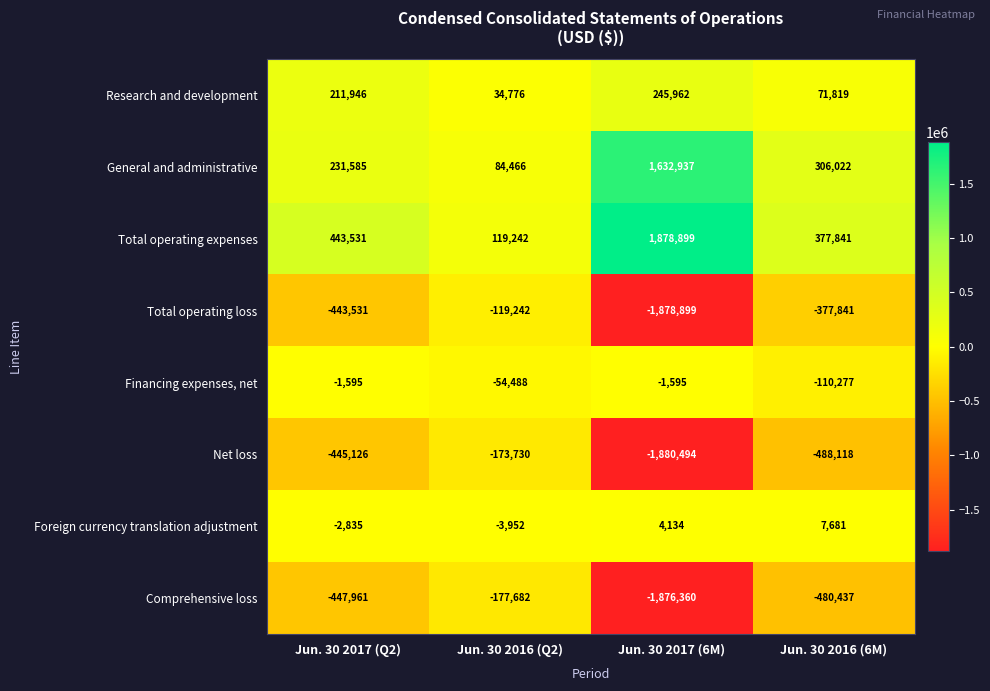

Where is Foreign currency translation adjustment nearest to the value 1864?

Jun. 30 2017 (6M)